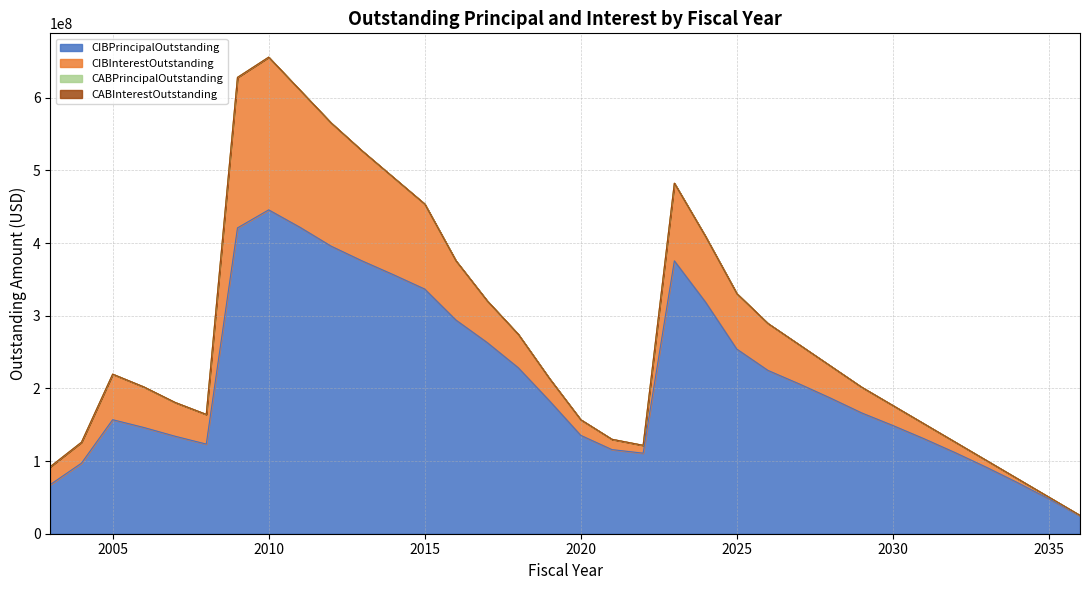

What are all the series names shown in the legend?

CIBPrincipalOutstanding, CIBInterestOutstanding, CABPrincipalOutstanding, CABInterestOutstanding